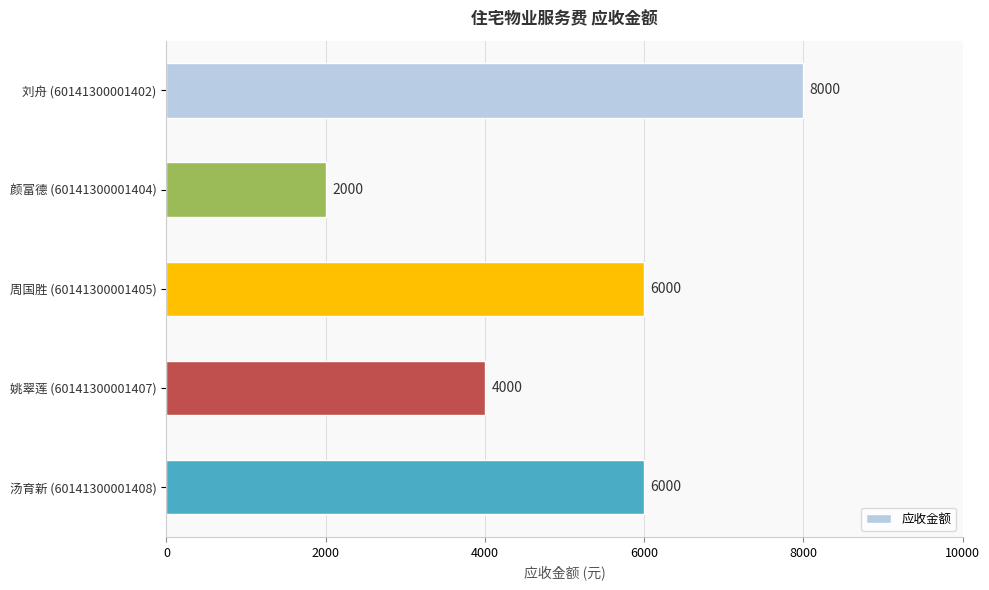

Which label corresponds to the smallest value in the chart?

颜富德 (60141300001404)